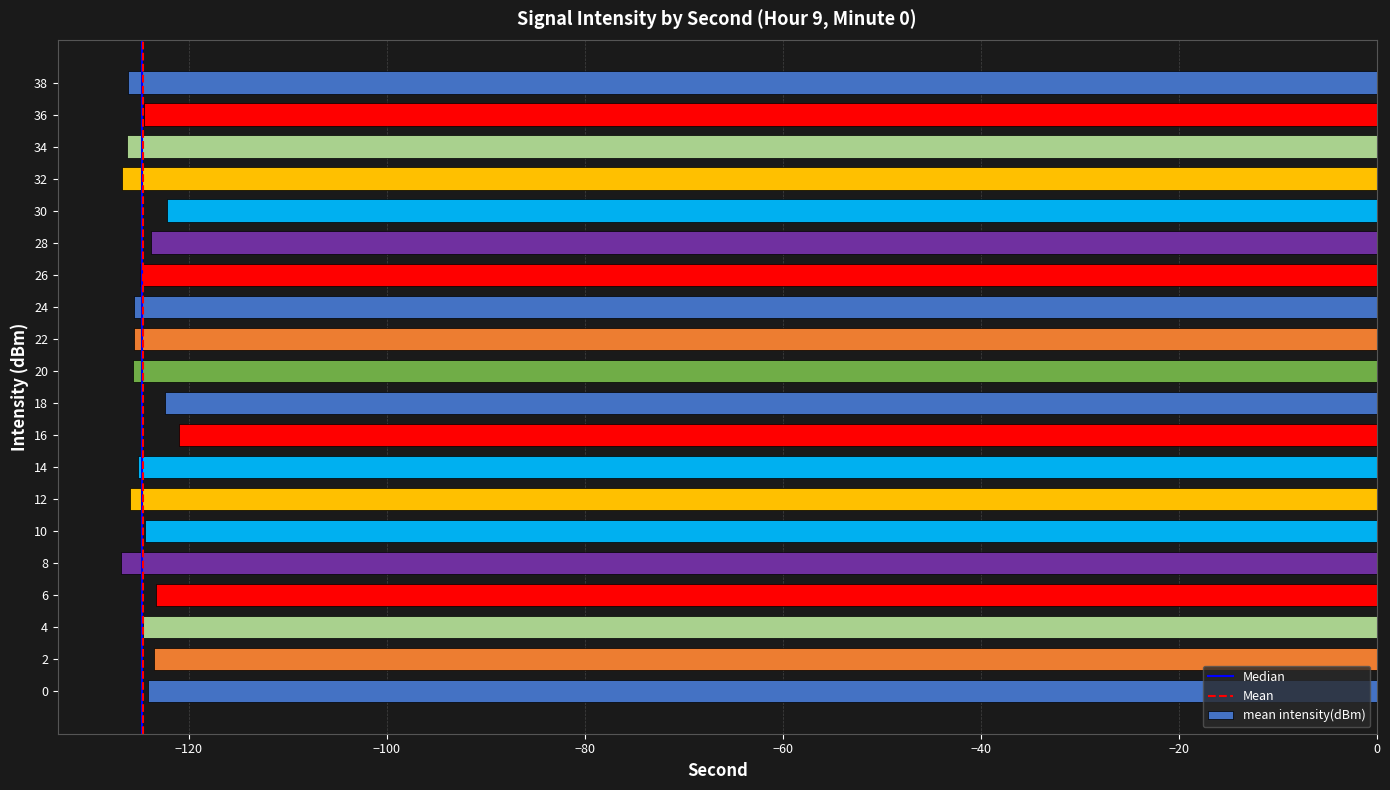

What is the sum of the values at 28 and 26?

-248.8